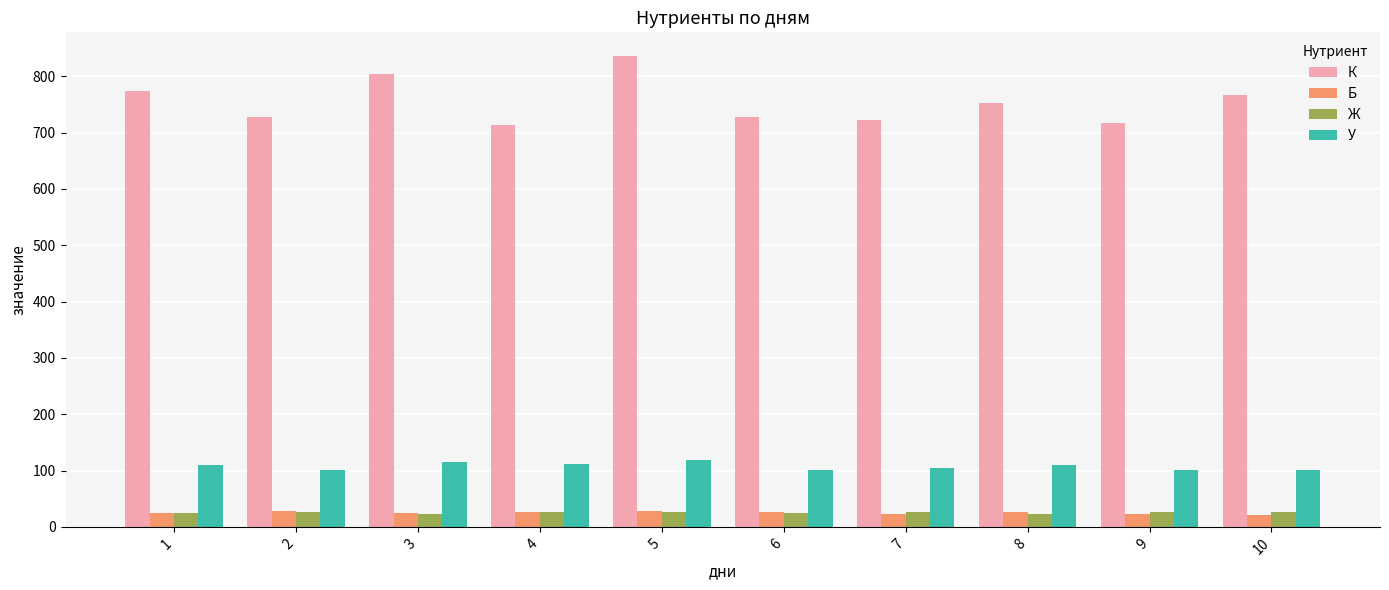

What is the greatest value displayed?

836